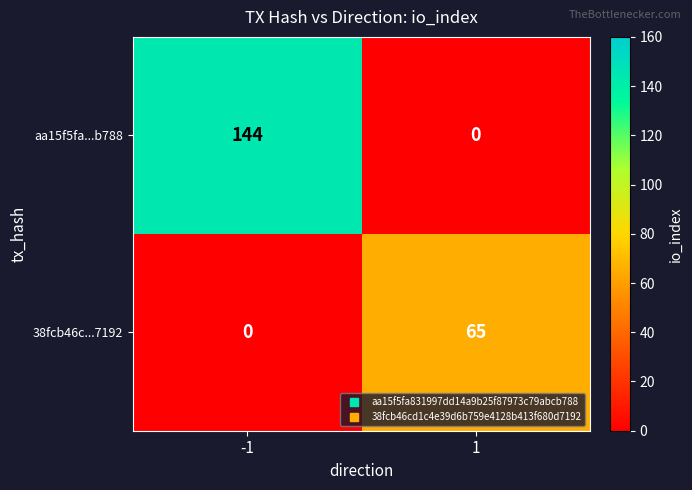

At which category does the chart reach its peak across all series?

-1